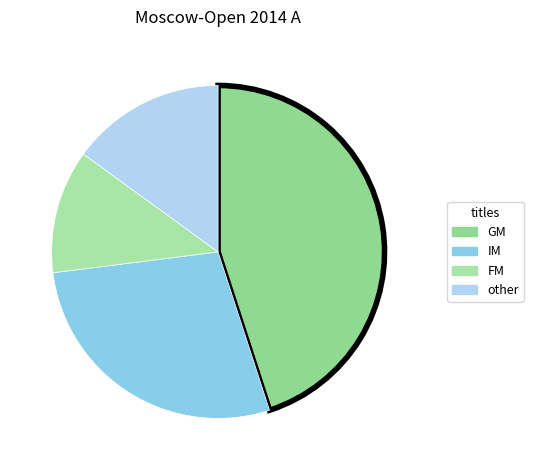

Count the number of slices in the pie.

4